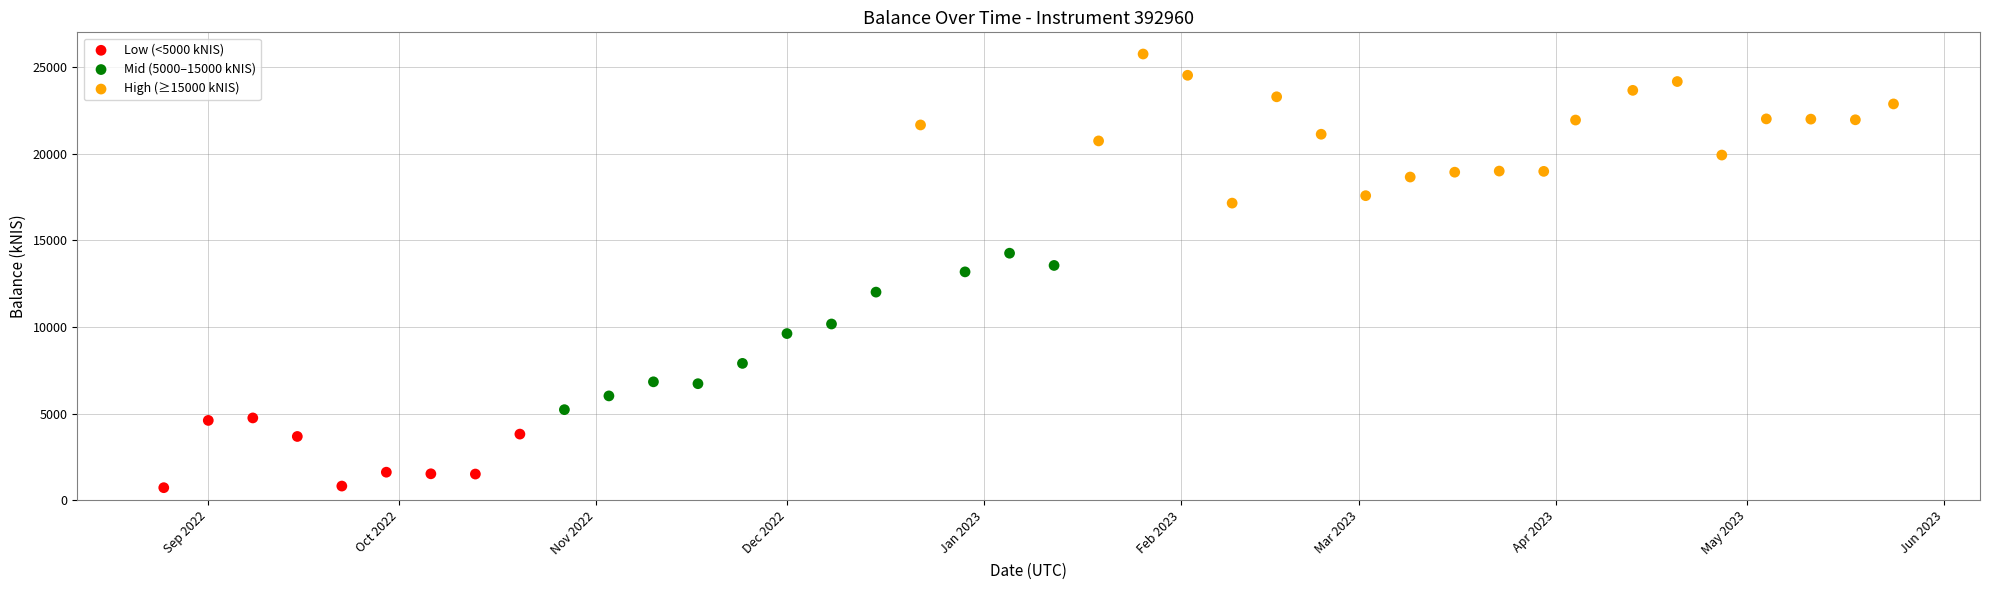

Which series reaches the minimum Y coordinate?

Low (<5000 kNIS)